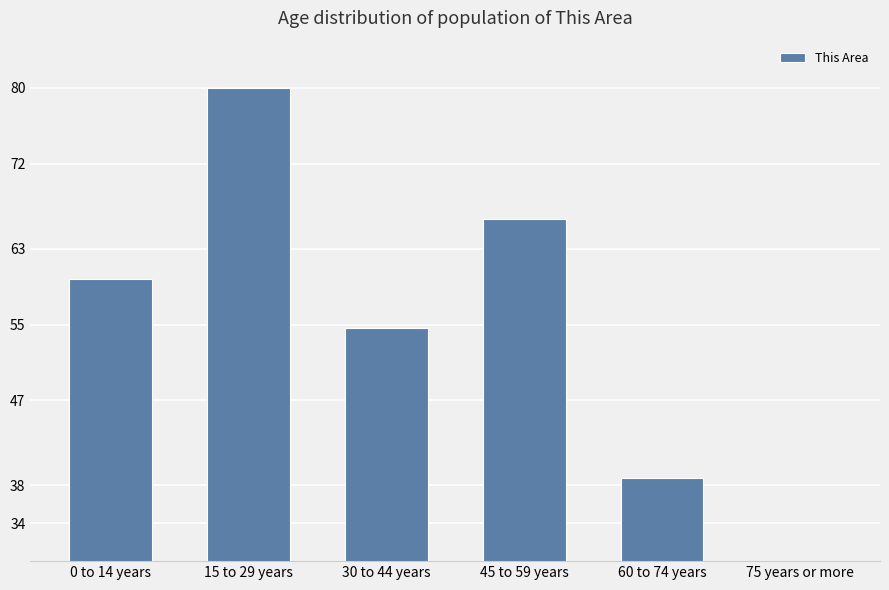

List the labels in order of value, largest first.

15 to 29 years, 45 to 59 years, 0 to 14 years, 30 to 44 years, 60 to 74 years, 75 years or more